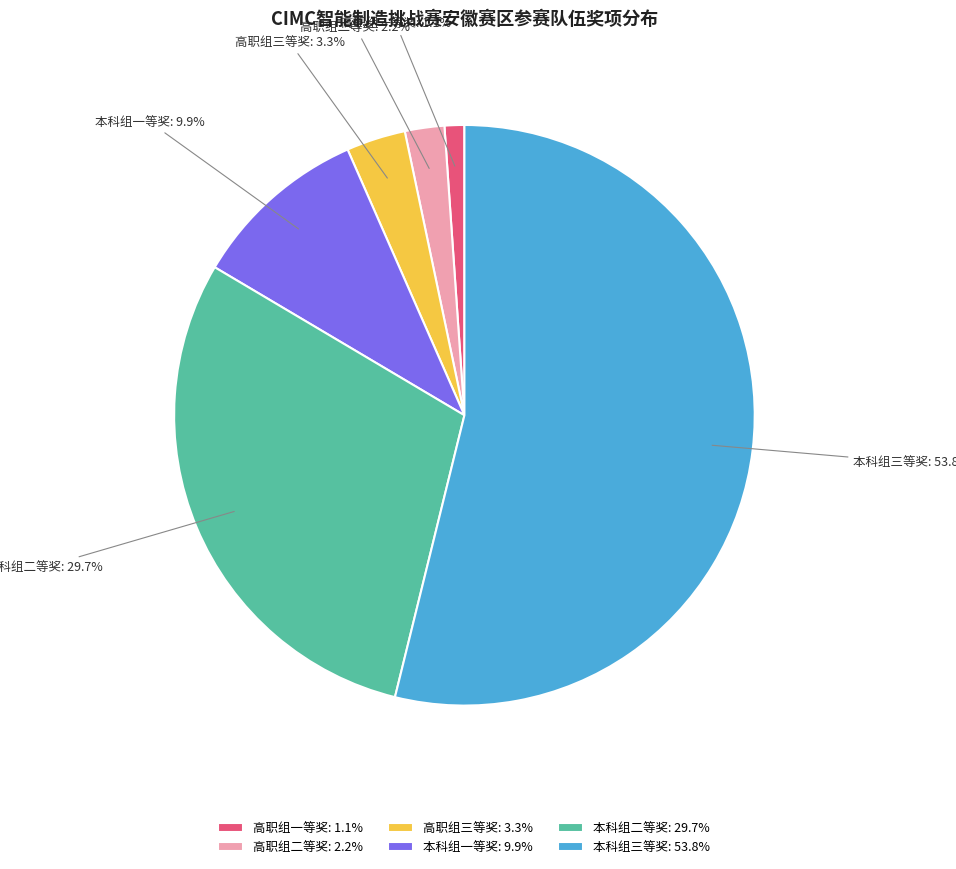

Is there any slice that represents more than half of the pie?

Yes